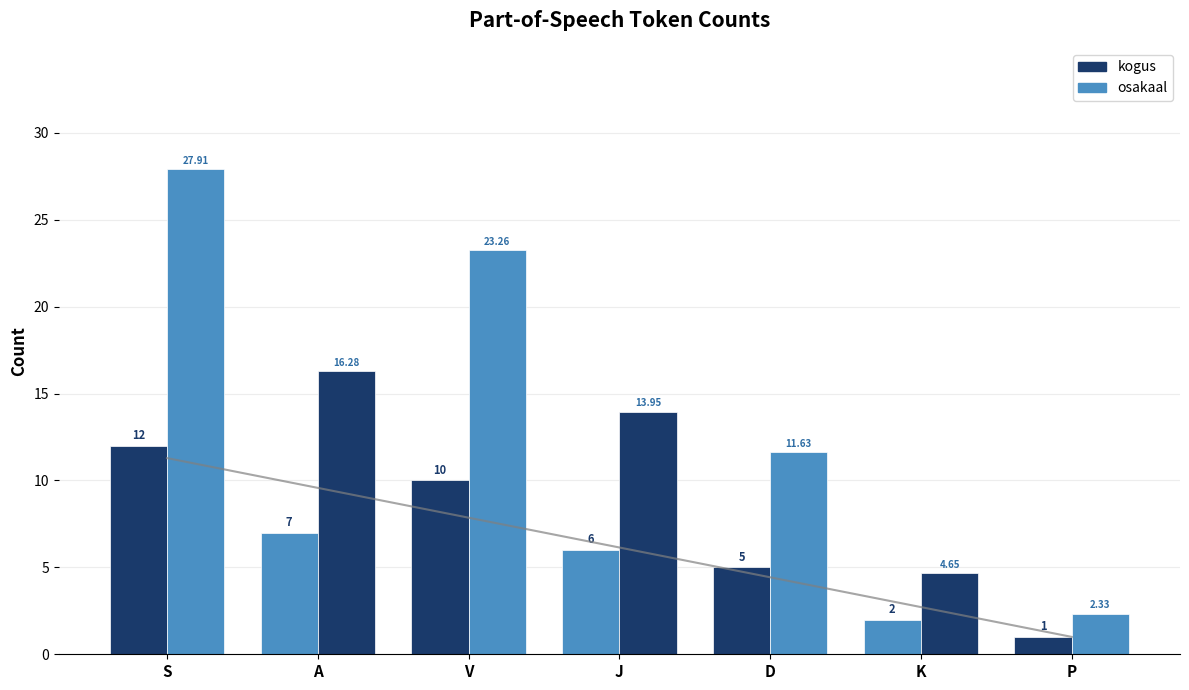

The value of kogus at K is 2.0. True or false?

True